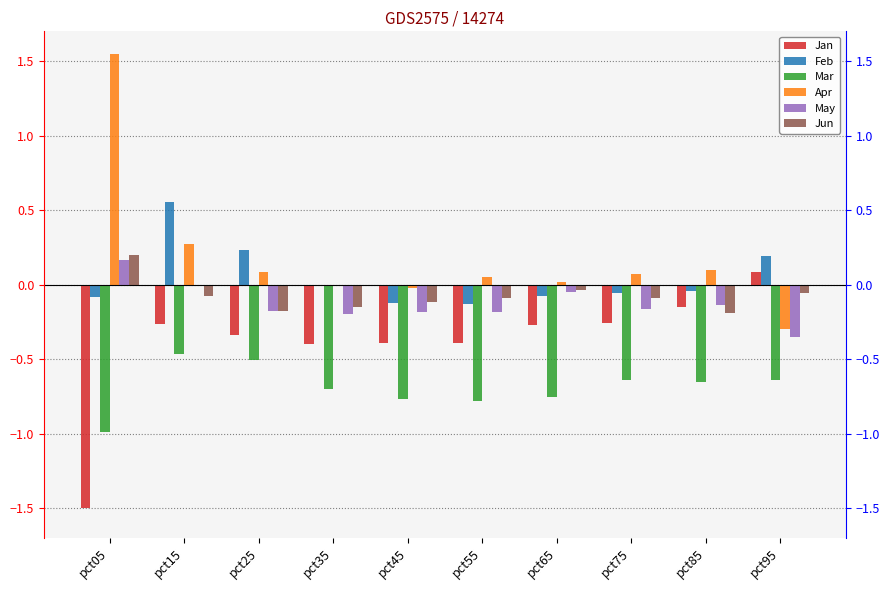

List the labels in order of Apr value, largest first.

pct05, pct15, pct85, pct25, pct75, pct55, pct65, pct35, pct45, pct95